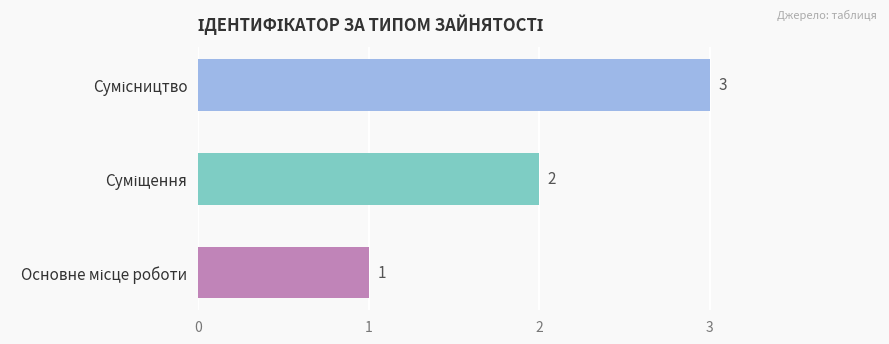

What is the sum of all values?

6